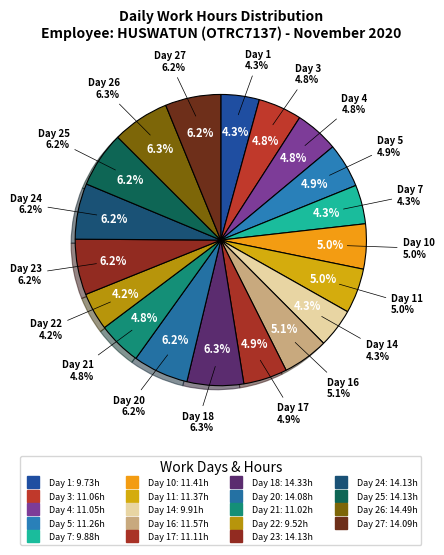

Which has a higher value, Day 23 or Day 27?

Day 23